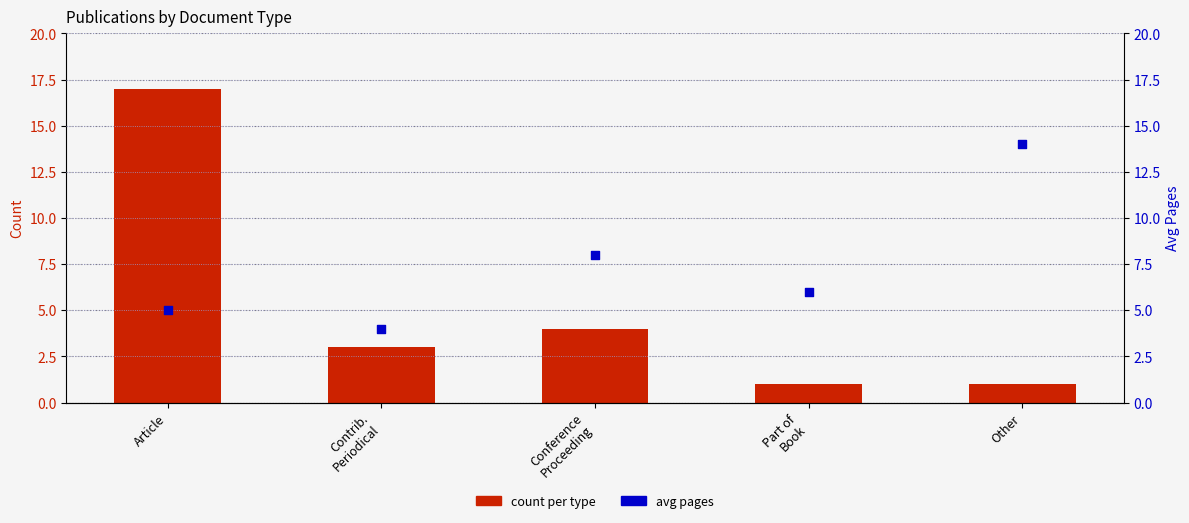

Which series contains the highest Y value?

count